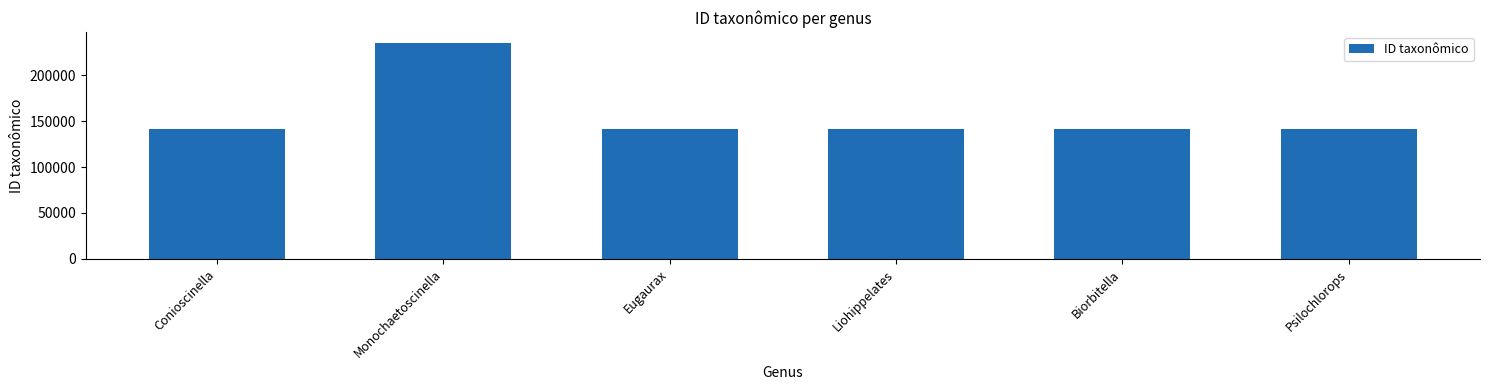

True or false: the data shows 108440 at Monochaetoscinella.

False